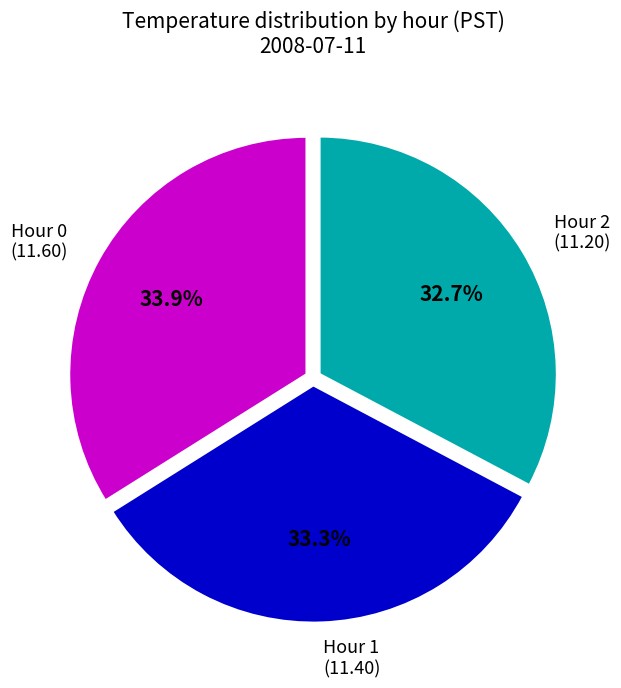

What is the ratio of the value at Hour 2 (11.20) to the value at Hour 0 (11.60)?

1.0